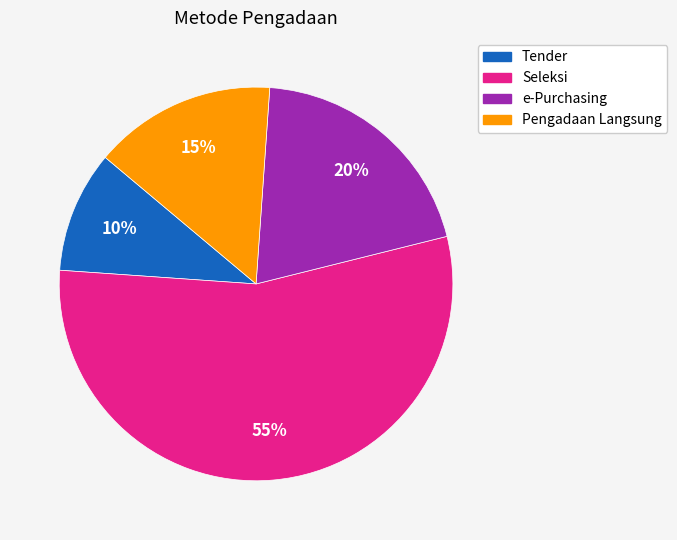

To the nearest percent, what is the difference between the largest and smallest slice percentages?

45%